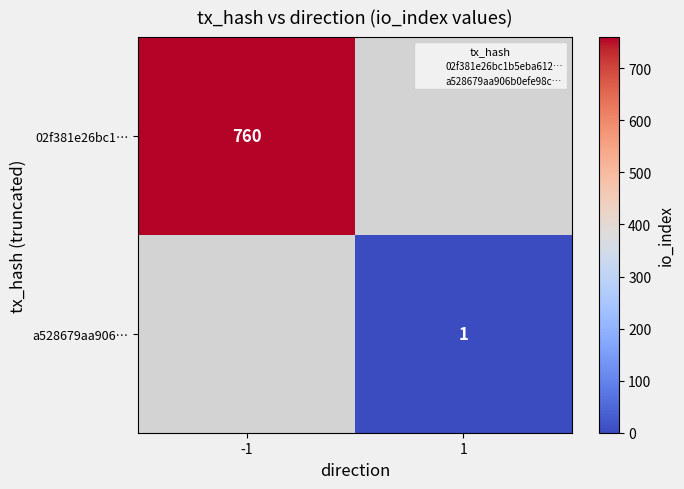

At which label does 02f381e26bc1… reach its peak?

-1